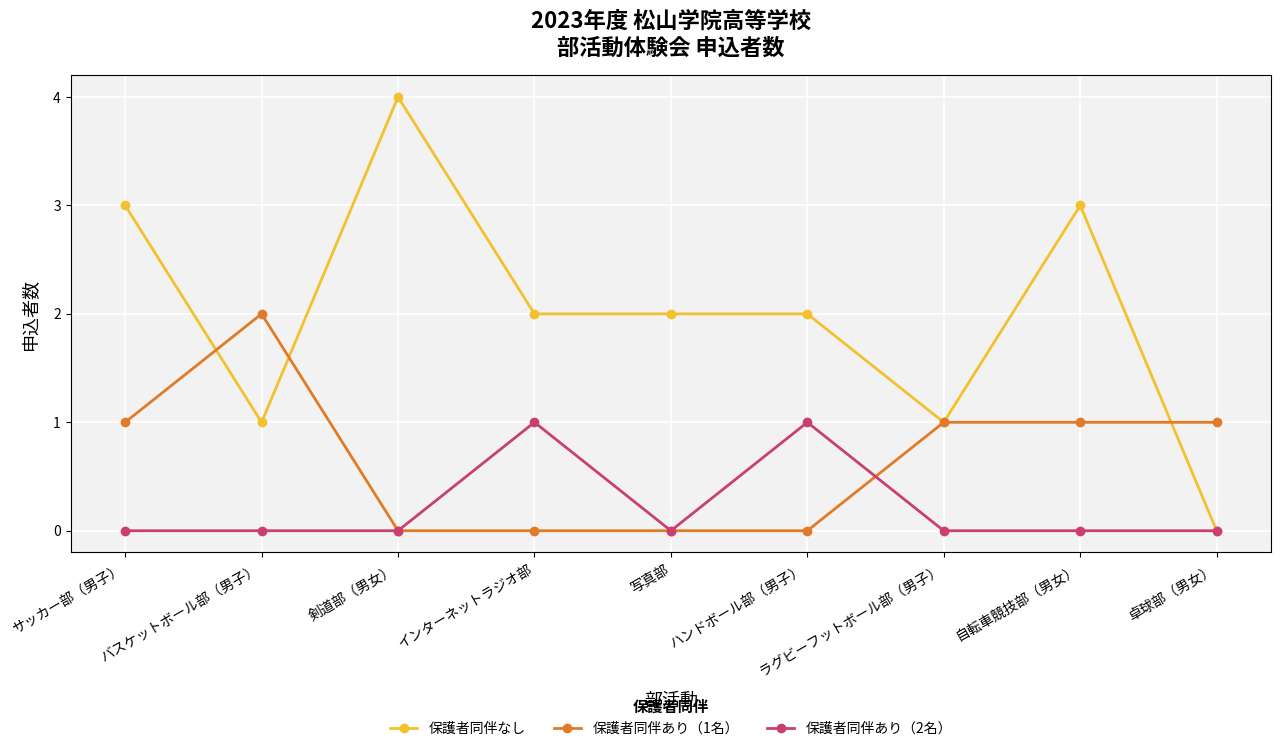

Read the 保護者同伴あり（1名） value at ラグビーフットボール部（男子）.

1